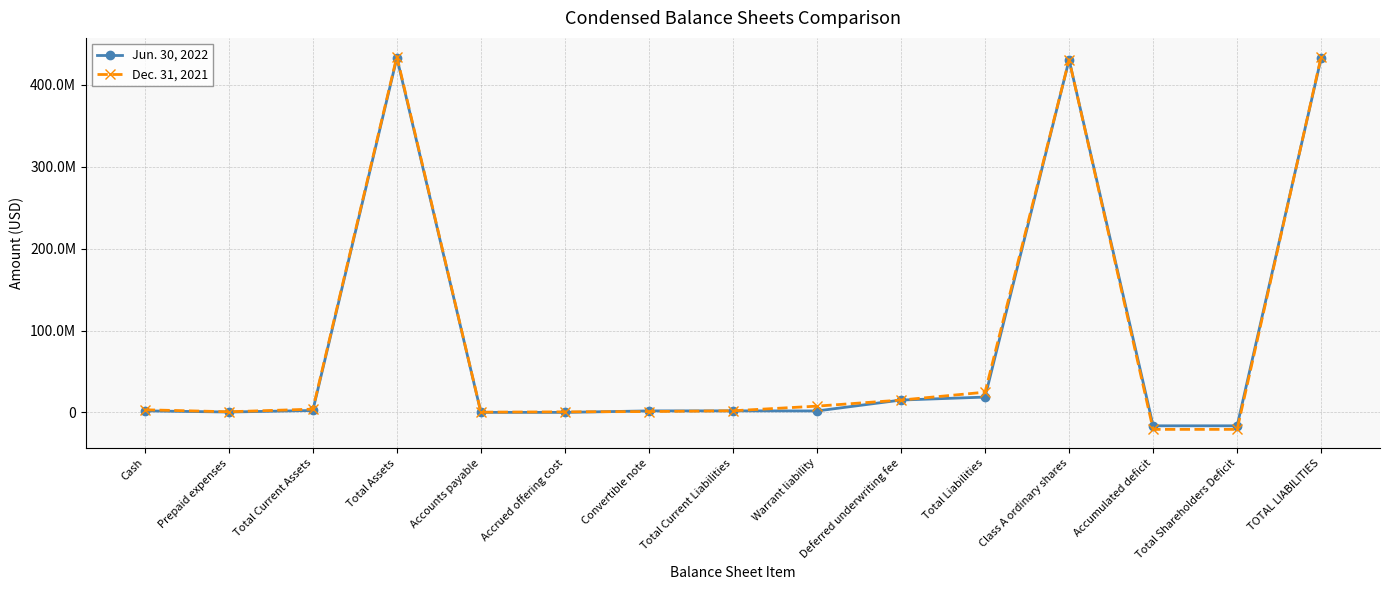

True or false: Dec. 31, 2021 and Jun. 30, 2022 intersect in this chart.

True